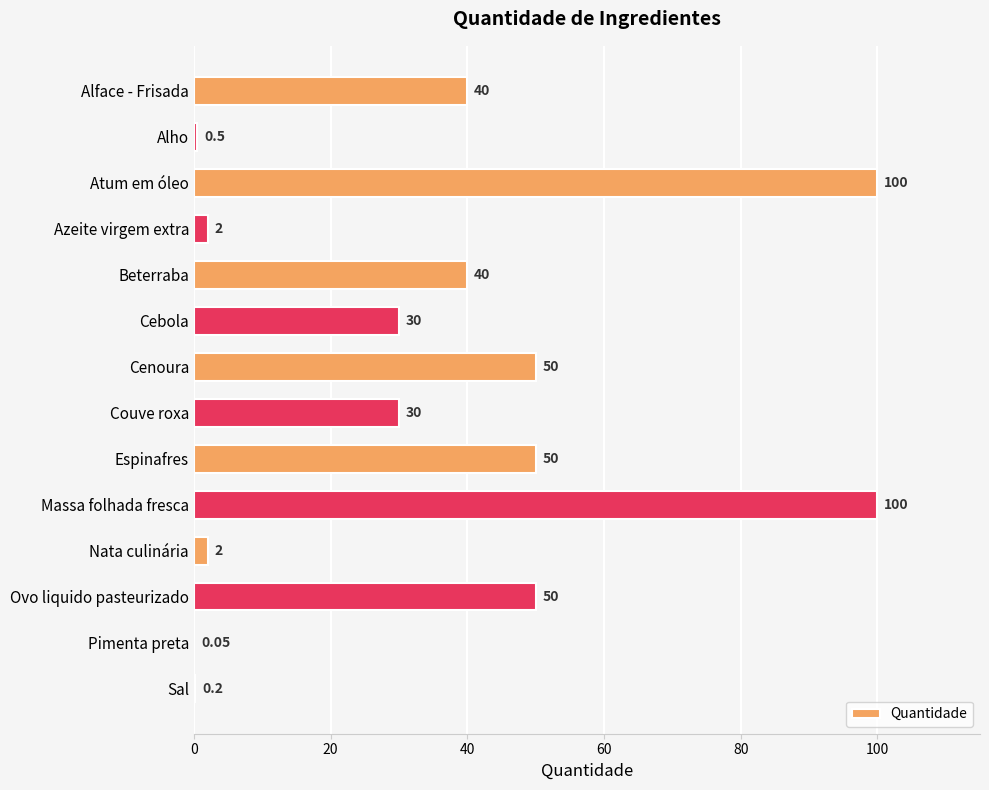

What is the sum of the values at Couve roxa and Alface - Frisada?

70.0